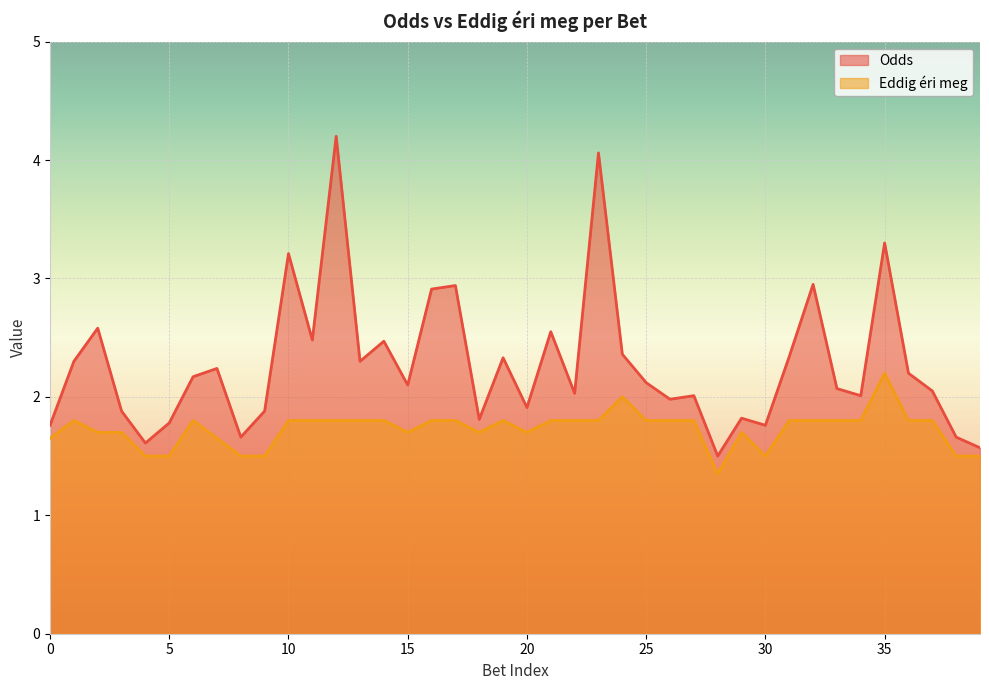

Which series has the largest total across all categories?

Odds